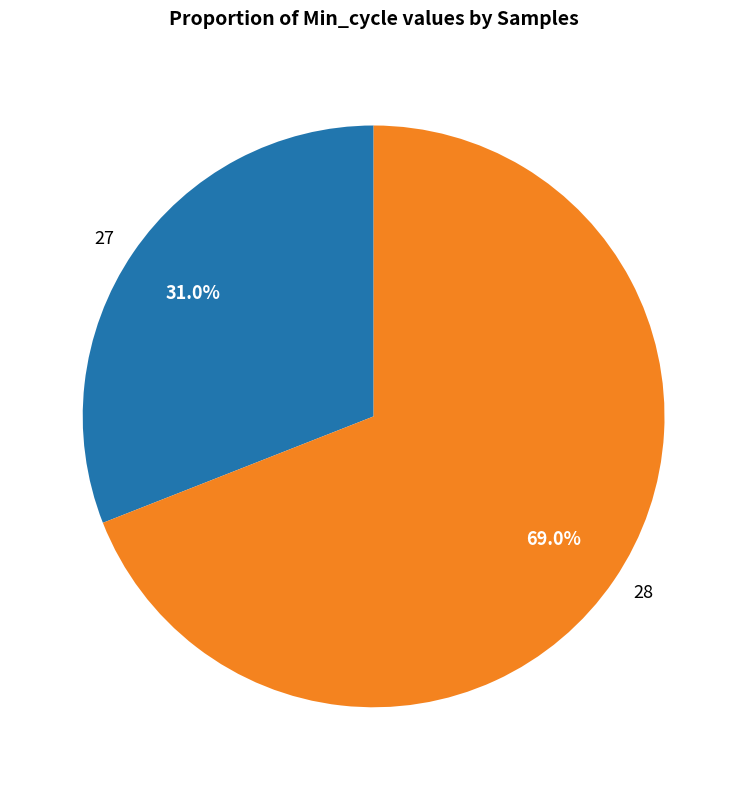

How many slices are in this pie chart?

2